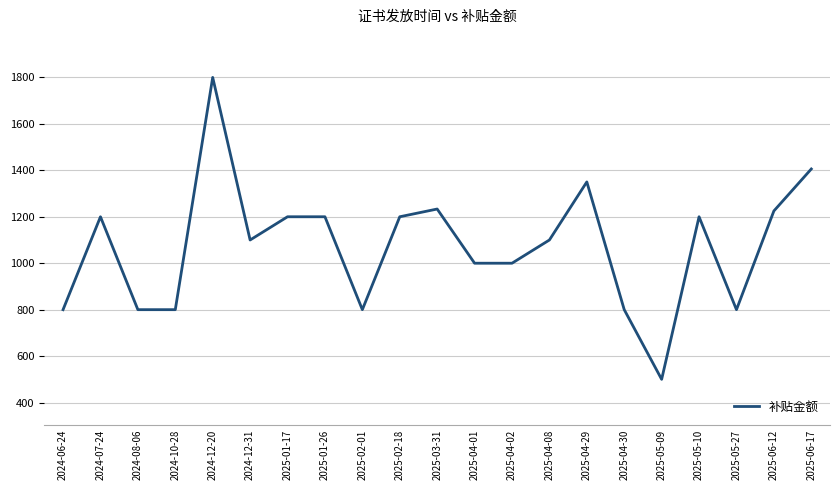

Read the value at 2025-01-26.

1200.0